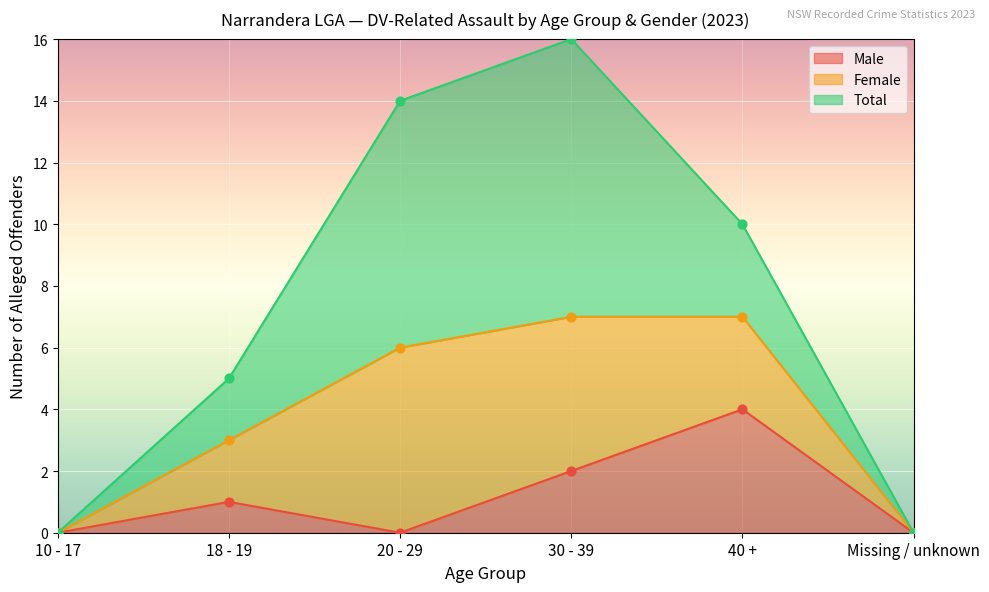

Which series has the largest total across all categories?

Total